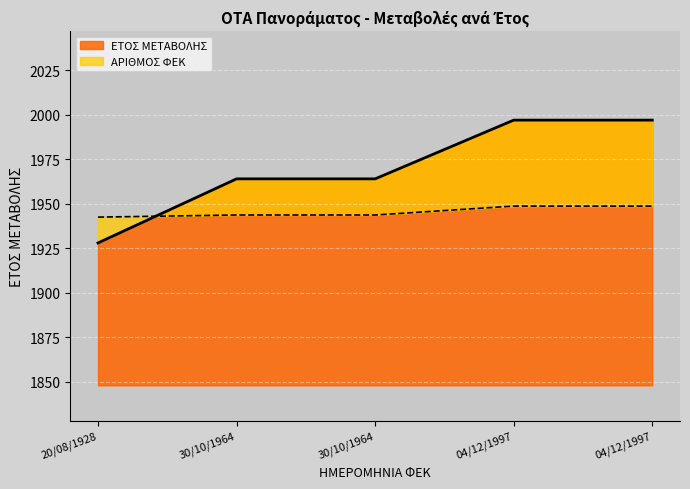

What are all the series names shown in the legend?

ΕΤΟΣ ΜΕΤΑΒΟΛΗΣ, ΑΡΙΘΜΟΣ ΦΕΚ